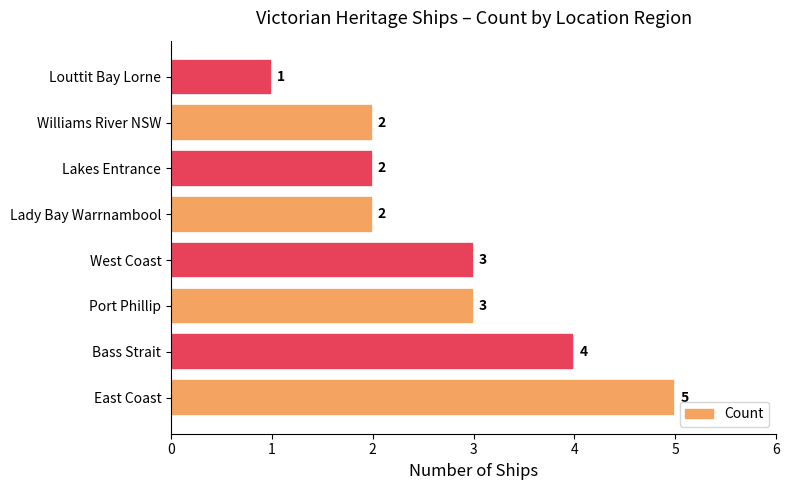

Count the values in the range 2 to 4.

6